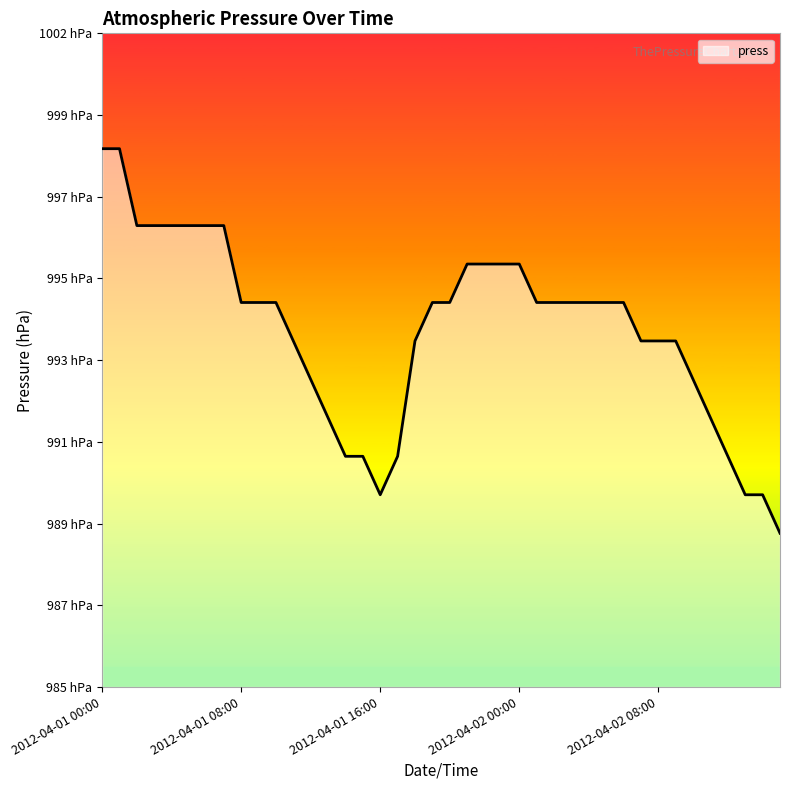

Is this an area chart (filled region under the line)?

Yes